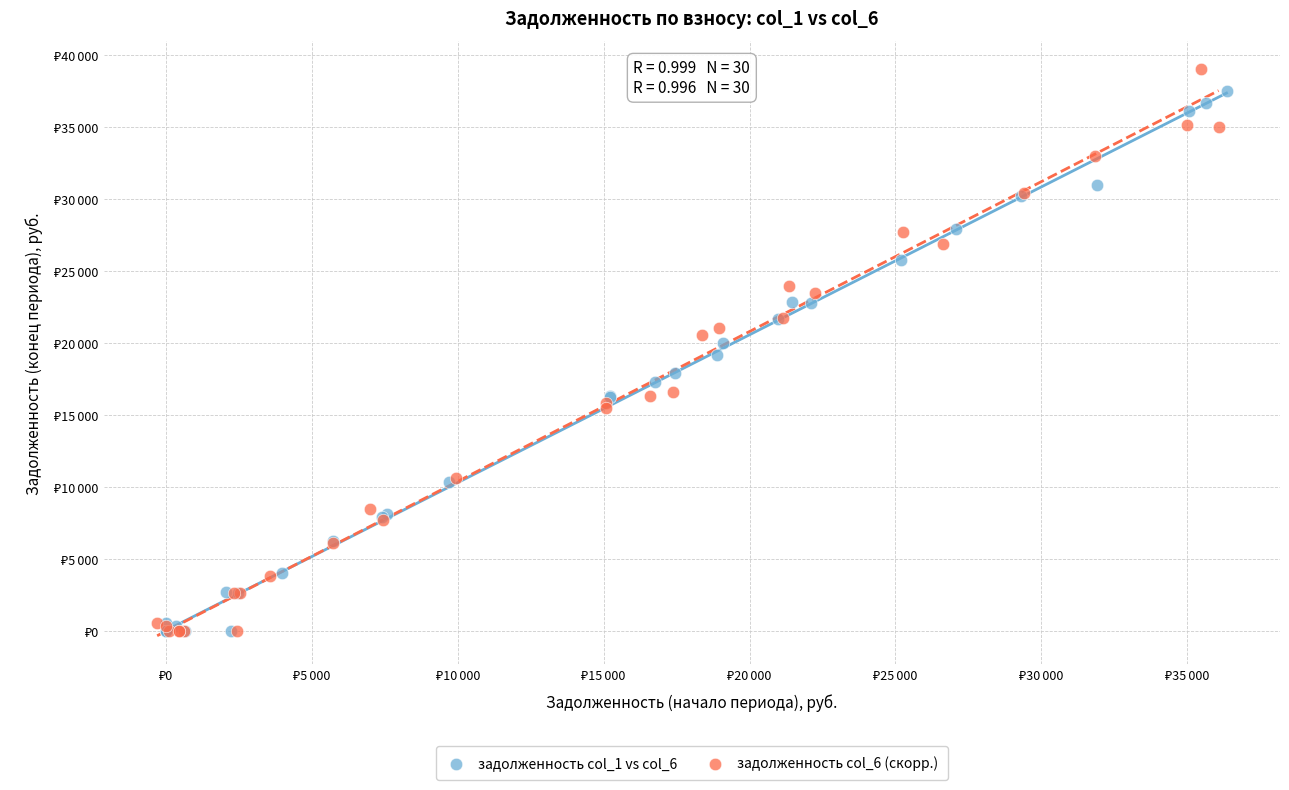

Which series reaches the maximum Y coordinate?

задолженность col_6 (скорр.)